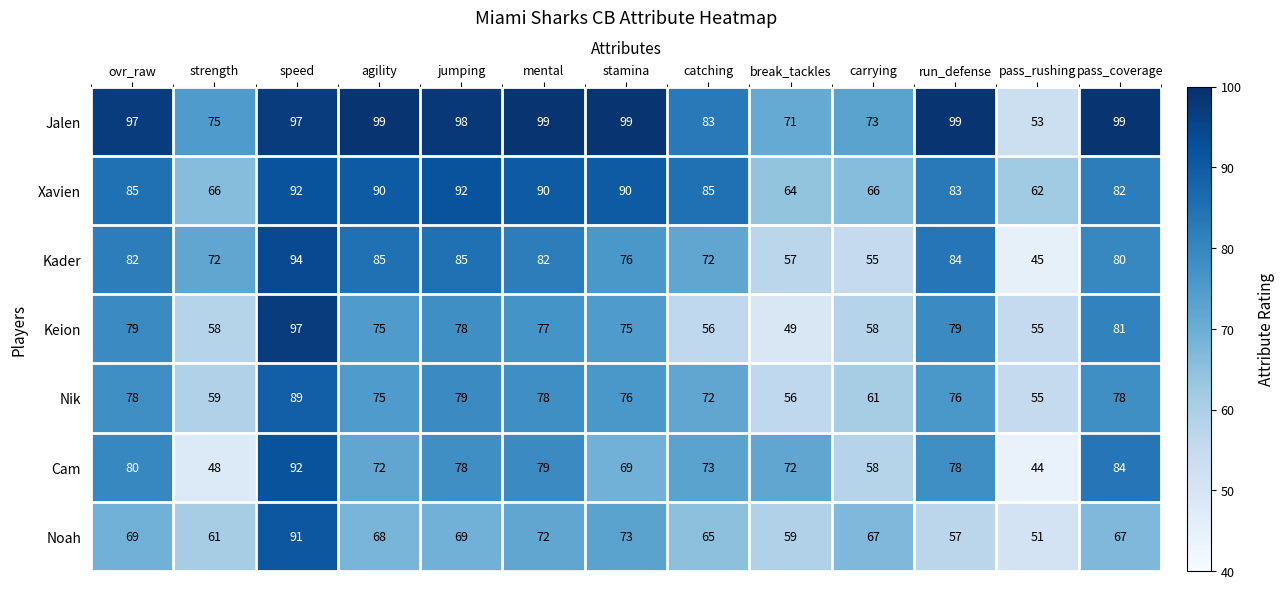

Where is Nik nearest to the value 72?

catching